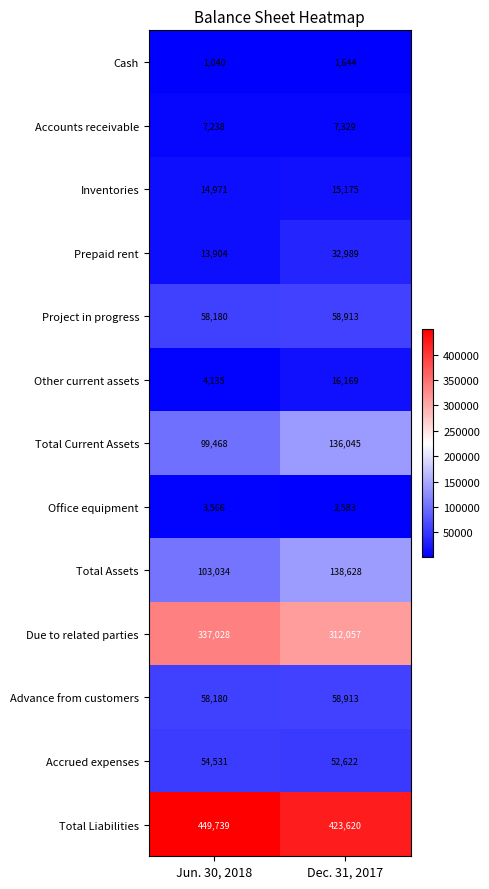

The value of Inventories at Dec. 31, 2017 is 15175. True or false?

True